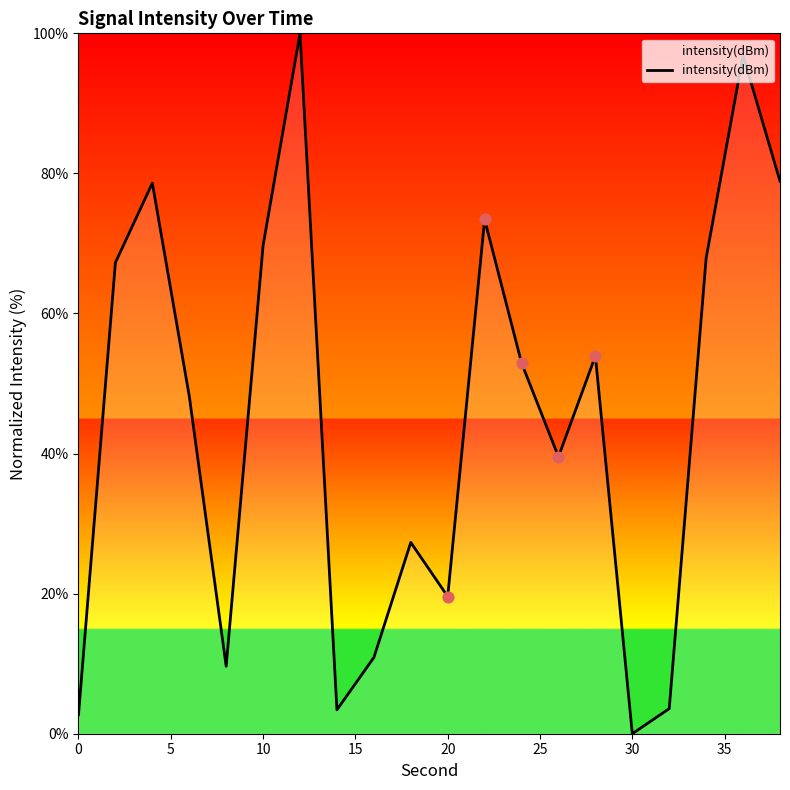

What is the greatest value displayed?

100.0